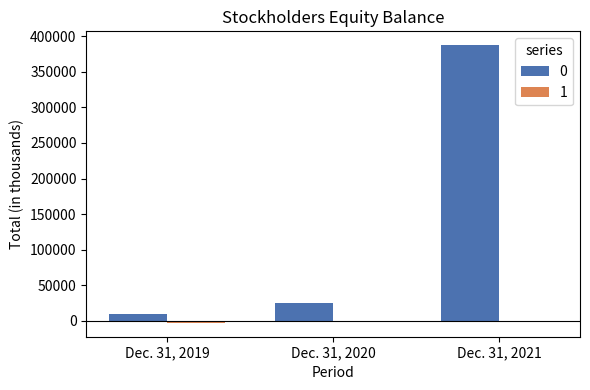

How many series are shown in this chart?

2